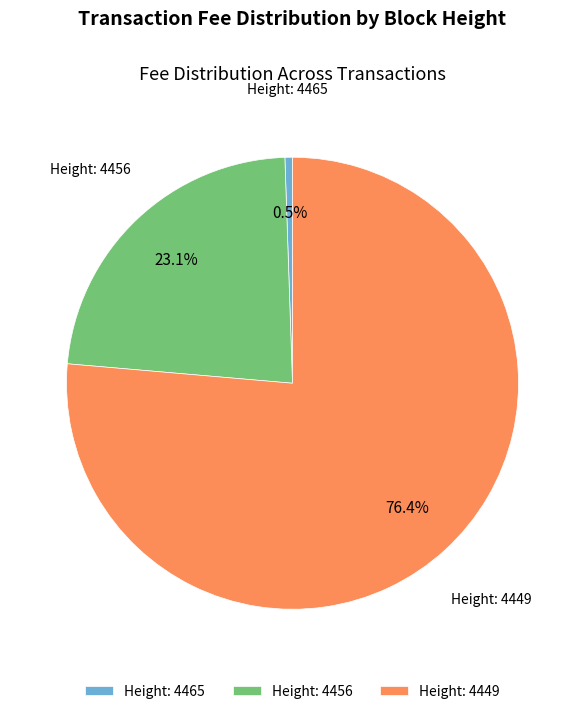

Which category accounts for the majority?

Height: 4449